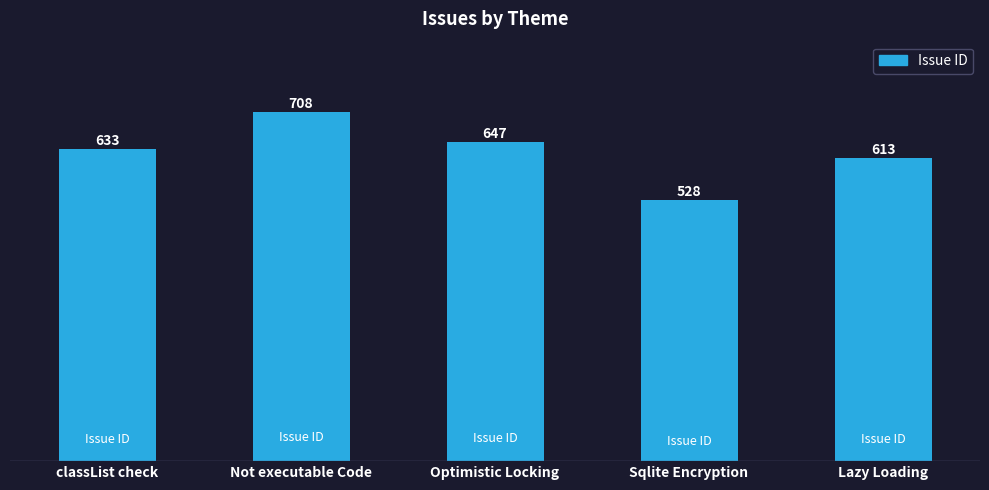

Are the bars horizontal?

No